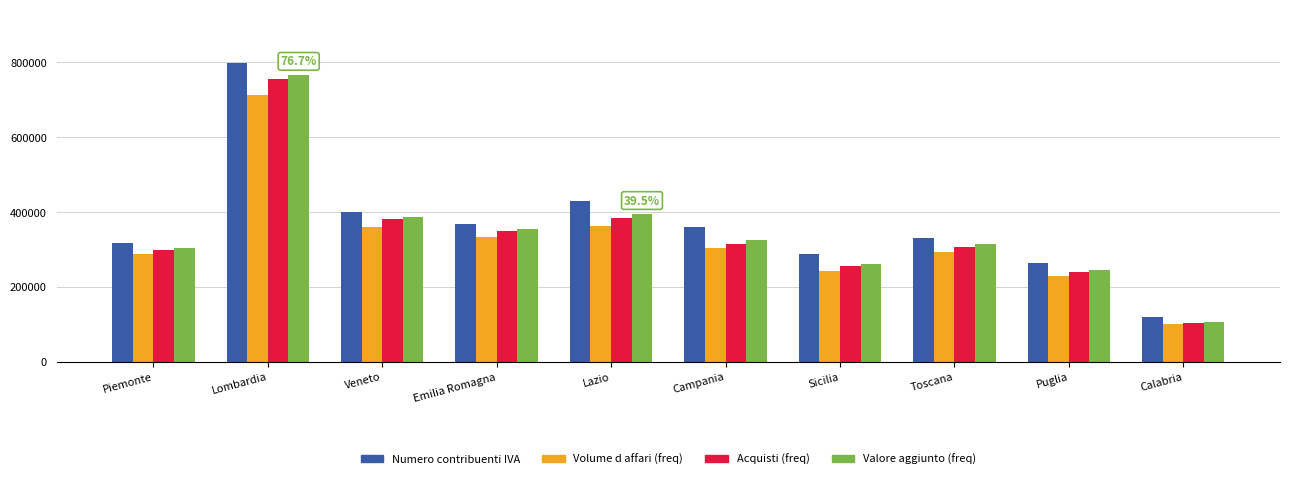

What is the value of the Valore aggiunto (freq) bar at the 8th from the left?

313563